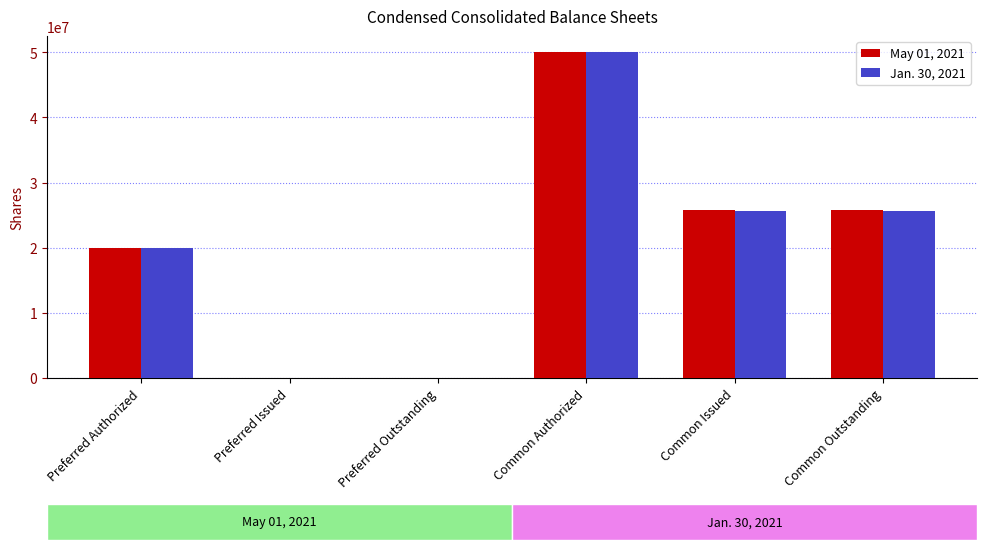

Which series changed the most between Common Authorized and Common Issued?

Jan. 30, 2021